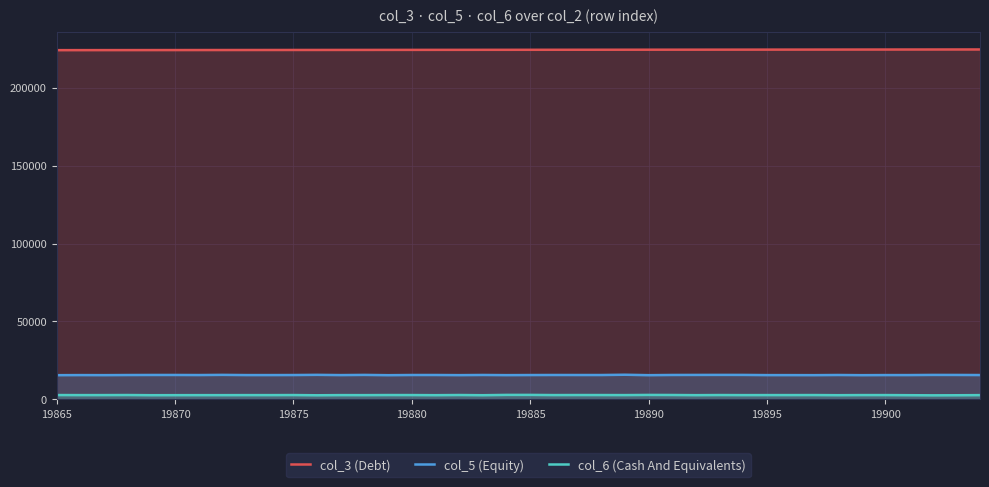

Is it true that col_3 (Debt) equals 224514 at 34?

True